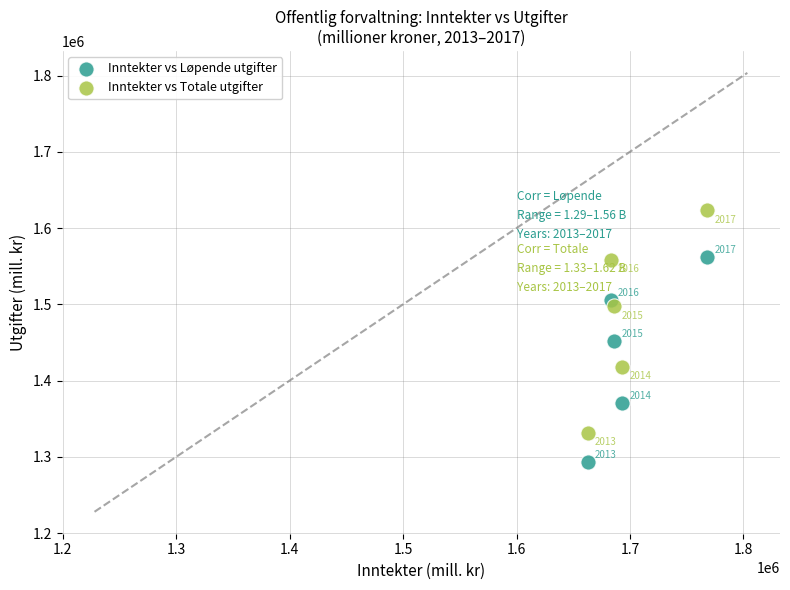

In the Inntekter vs Løpende utgifter series, what Y value is closest to 1427420?

1451573